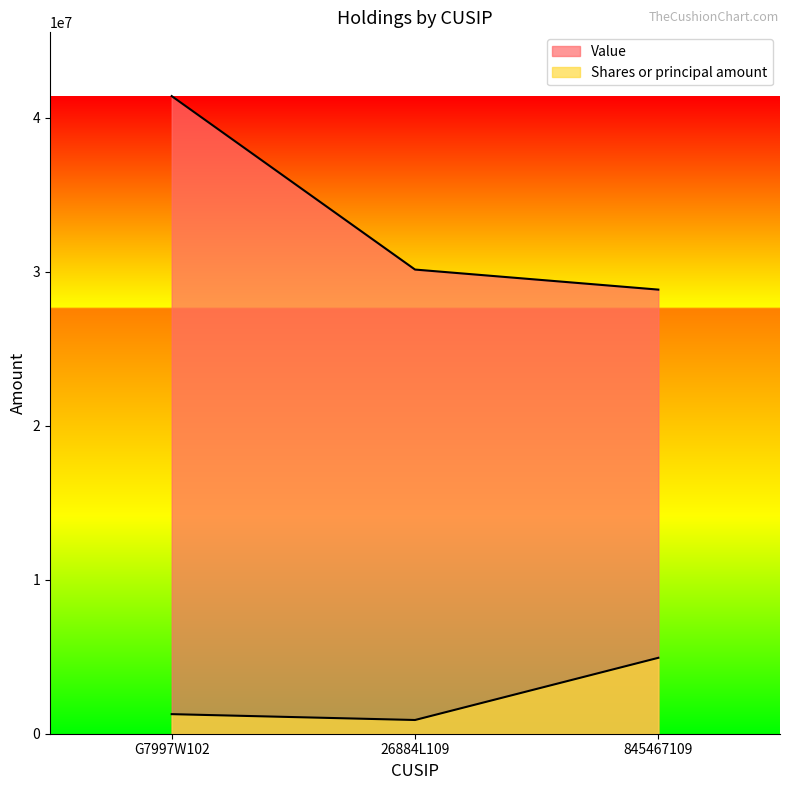

True or false: Shares or principal amount has a value of 8398022 at 845467109.

False